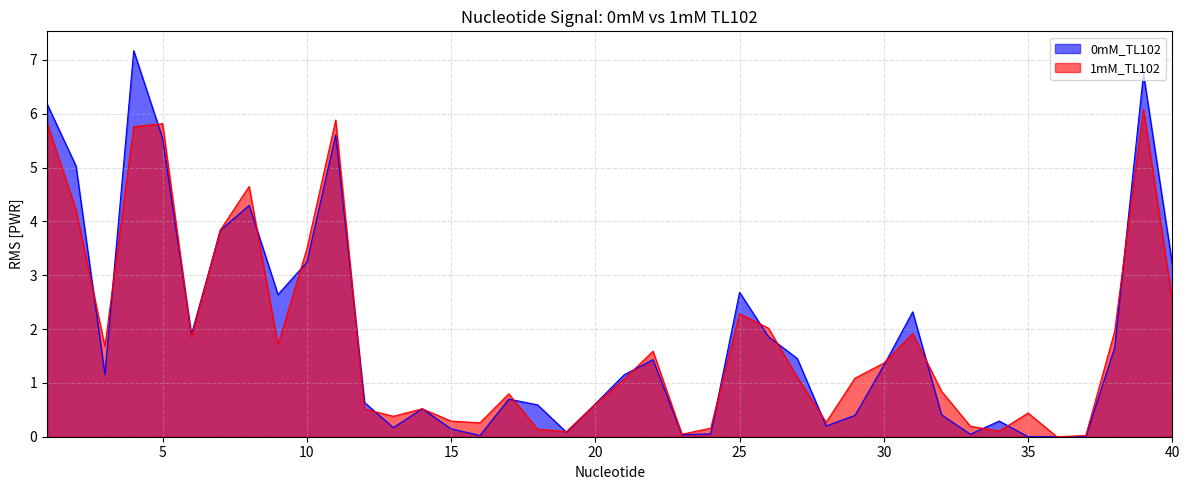

What is the greatest value displayed?

7.2